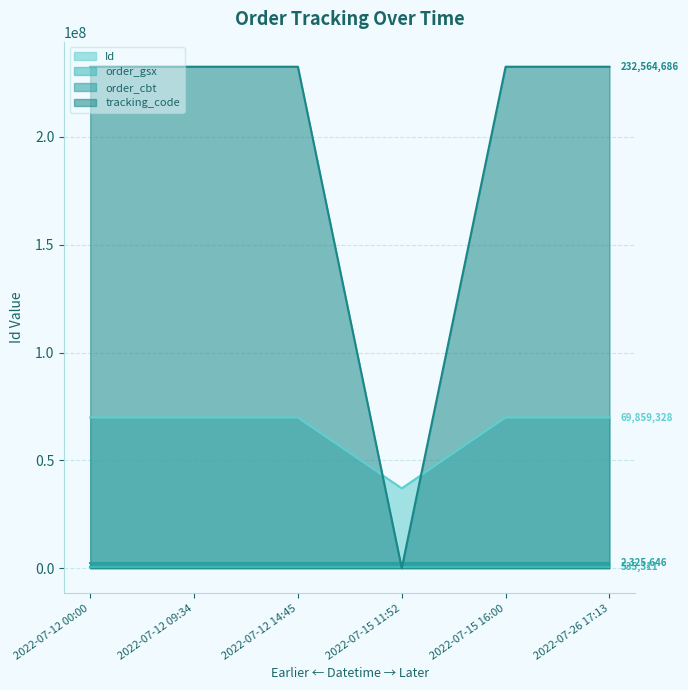

What is the difference between the maximum and minimum values in the tracking_code series?

232559708.5